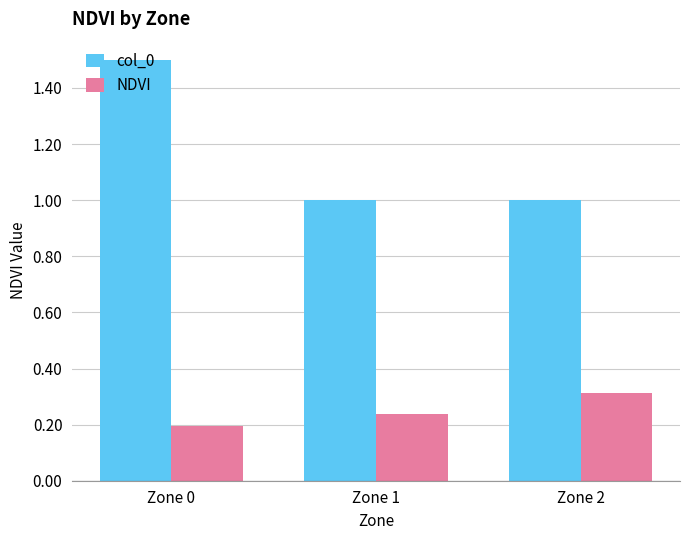

The NDVI series shows 0.3 at Zone 0. True or false?

False